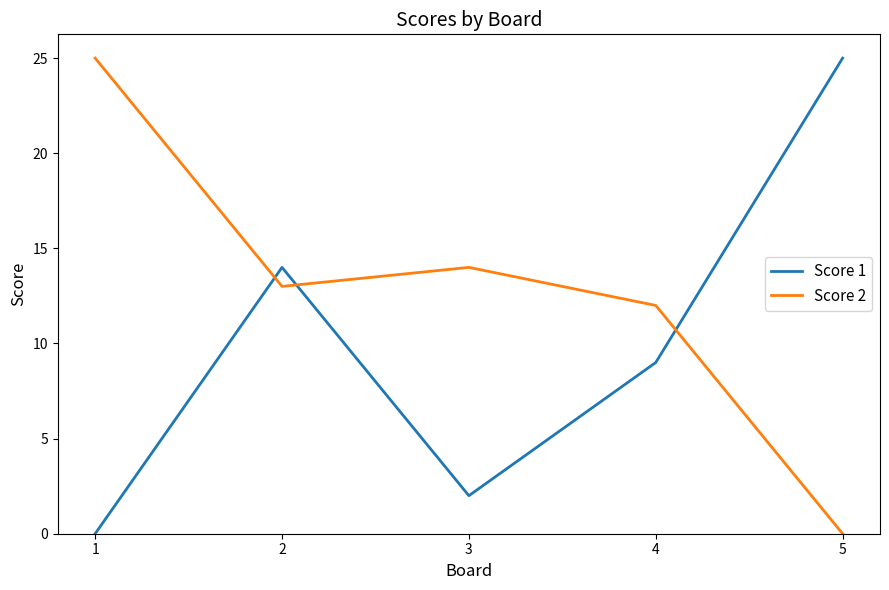

Rank the categories by Score 2 value from lowest to highest.

5, 4, 2, 3, 1